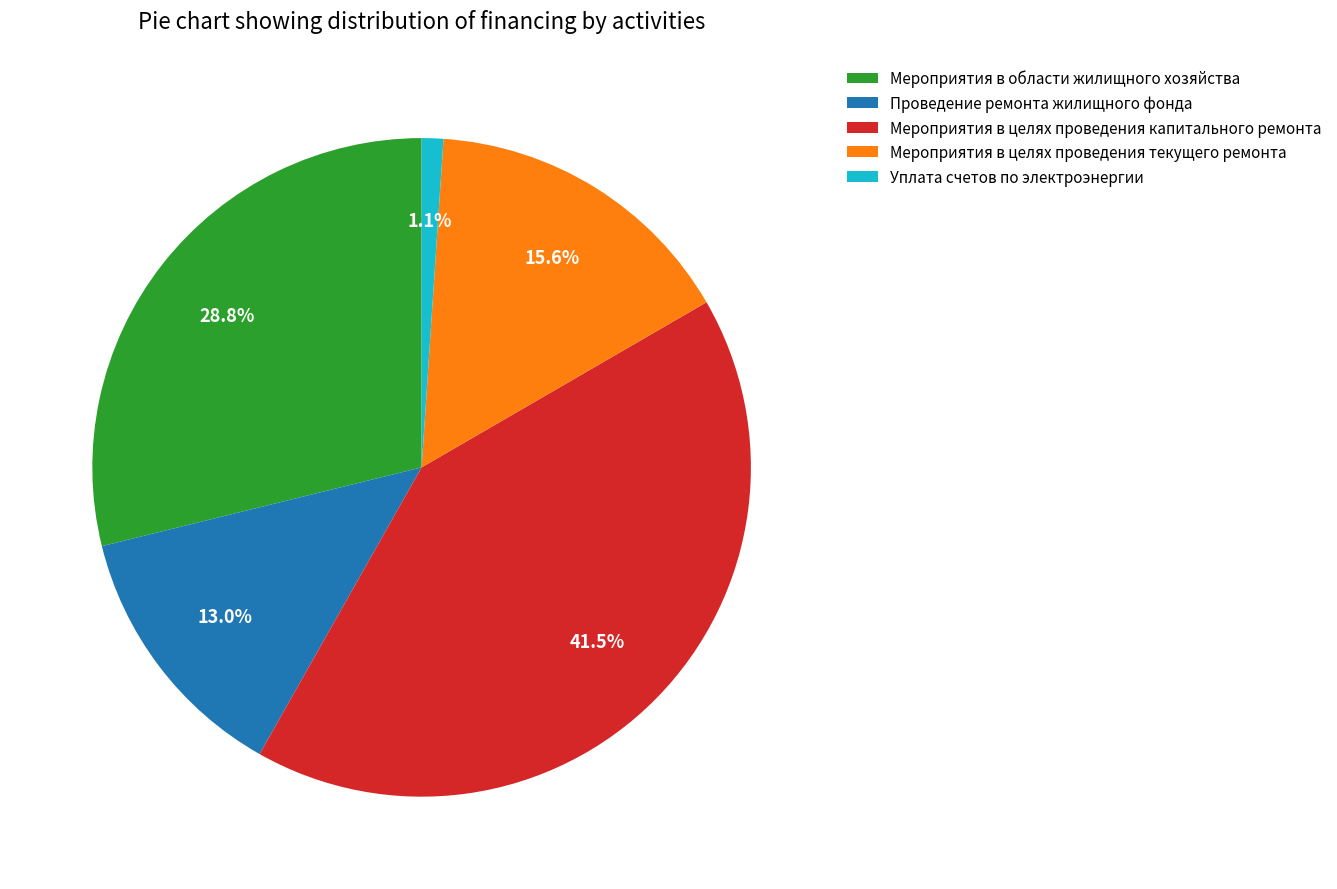

Which has a higher value, Мероприятия в целях проведения капитального ремонта or Проведение ремонта жилищного фонда?

Мероприятия в целях проведения капитального ремонта